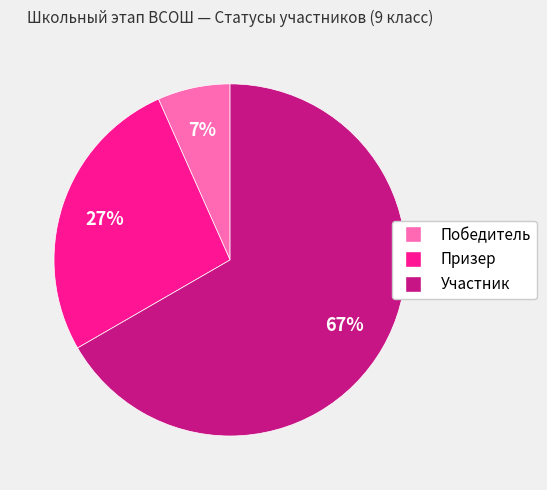

To the nearest percent, what portion does Призер represent?

27%